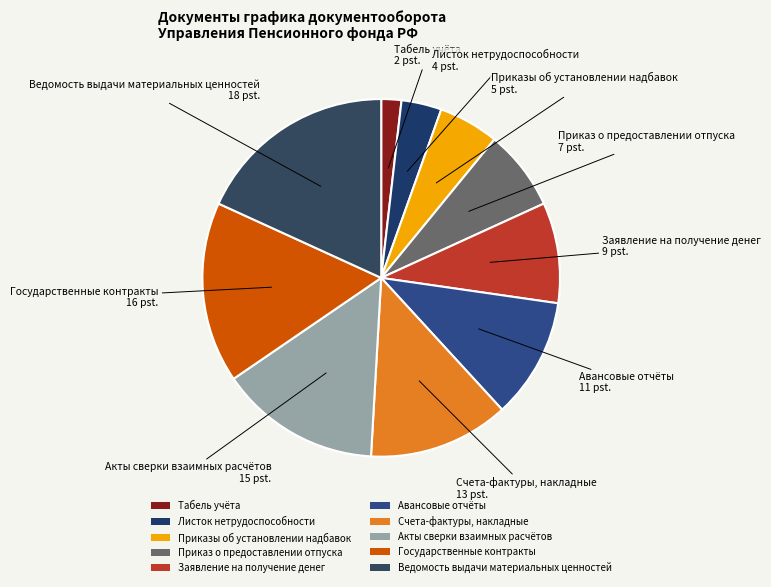

Combined, do Государственные контракты and Листок нетрудоспособности account for over 50%?

No